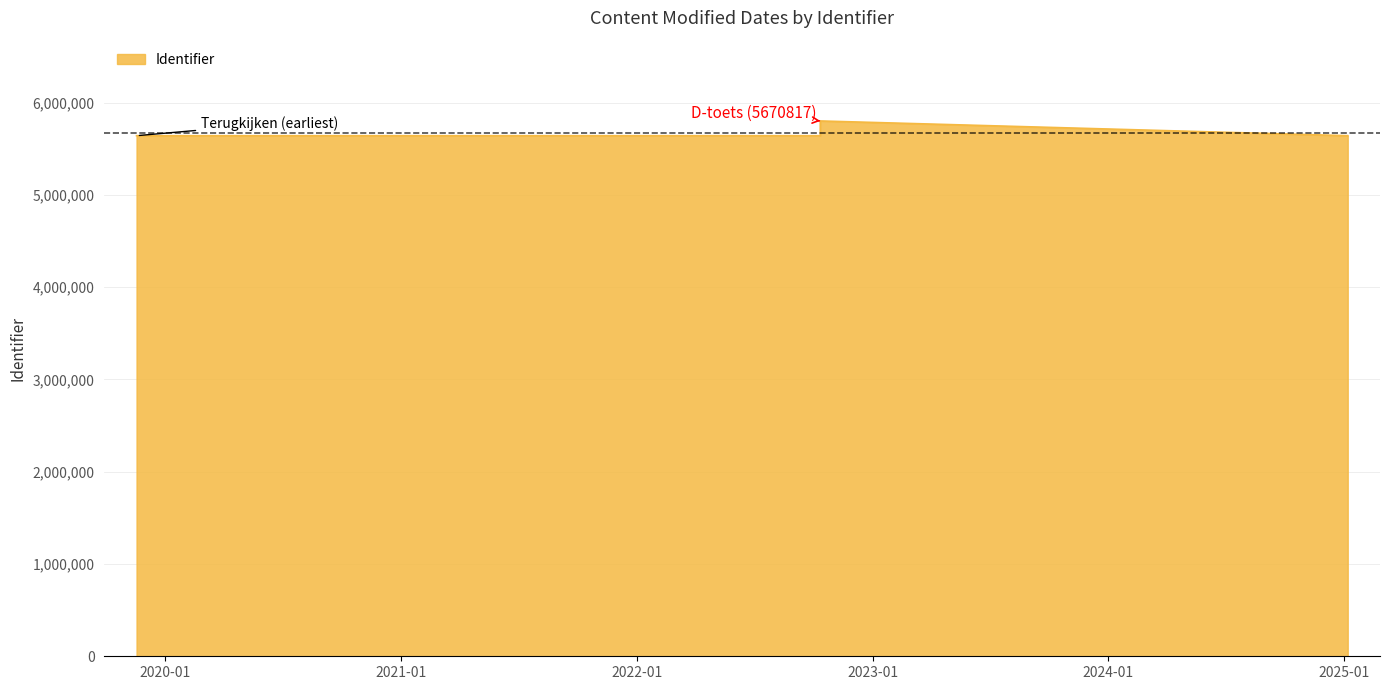

Reading right to left, what are all the values shown in this chart?

5641520	5801222	5670817	5641511	5641506	5641505	5641503	5641501	5641499	5641496	5641494	5641493